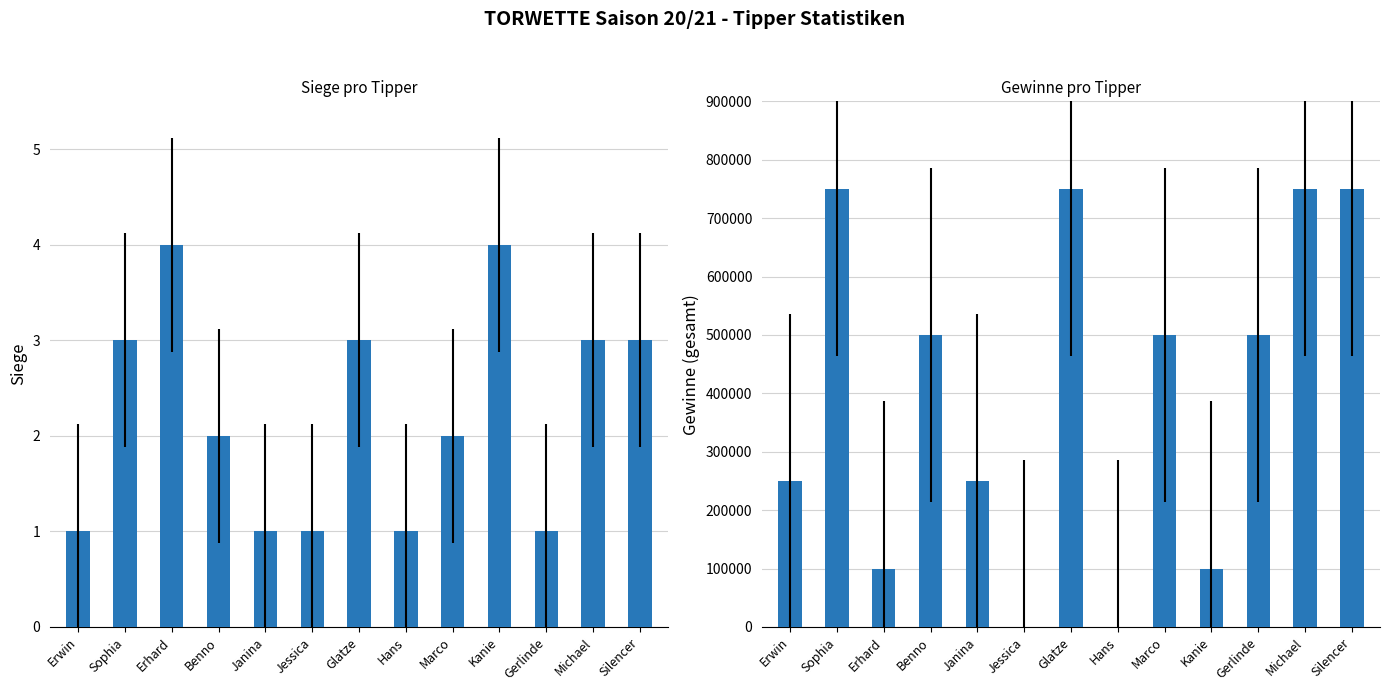

Is the value of Gewinne at Michael greater than the value of Siege at Silencer?

Yes